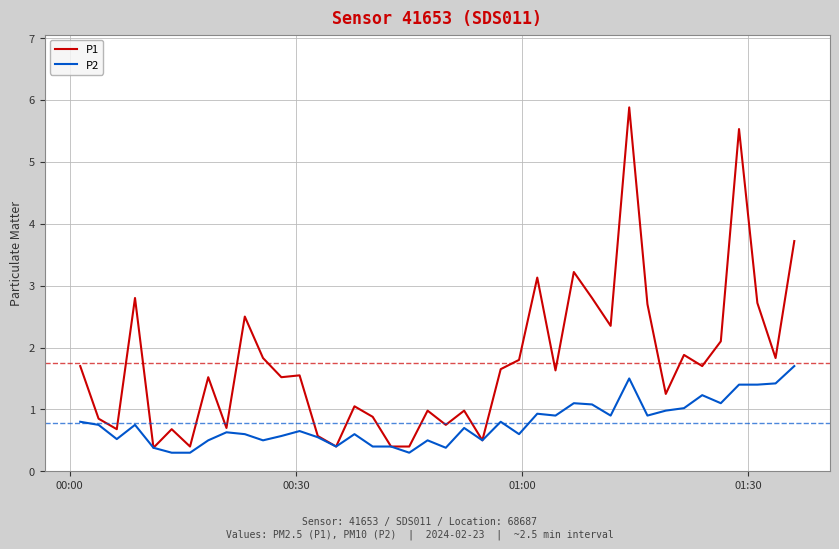

List the series in order of their peak value, highest first.

P1, P2